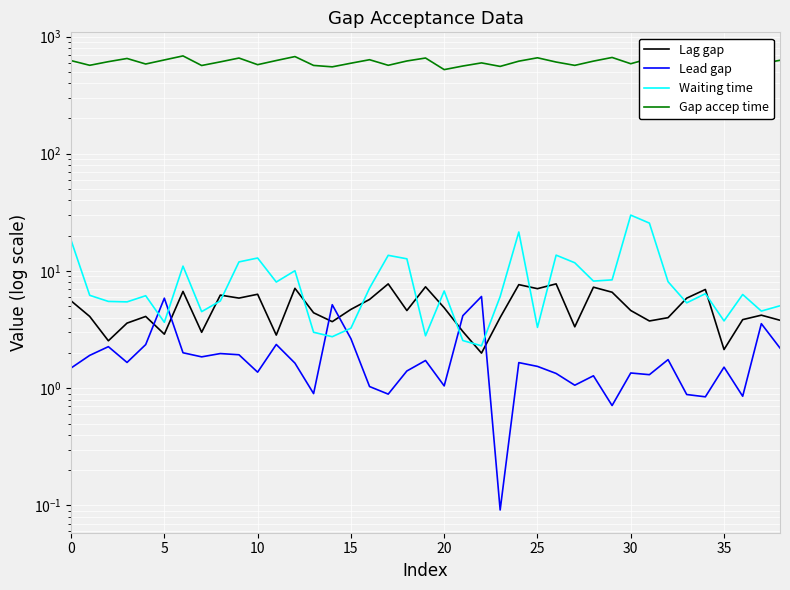

The value of Lead gap at 10 is 2.4. True or false?

False